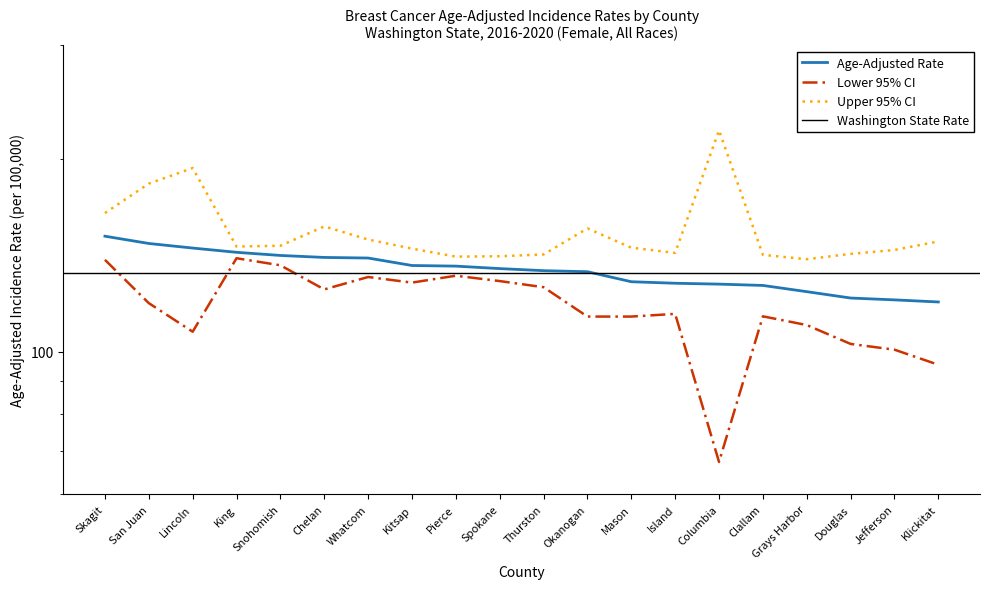

True or false: Age-Adjusted Rate and Upper 95% CI cross at least once.

False